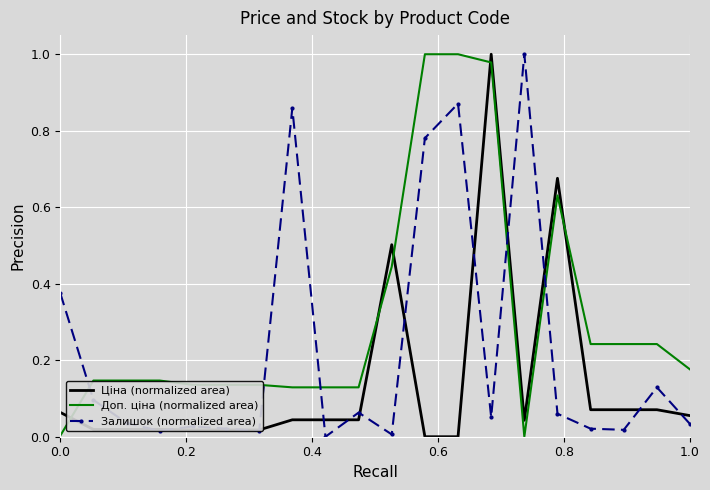

Rank the series by their average value, from highest to lowest.

Доп. ціна (normalized area), Залишок (normalized area), Ціна (normalized area)